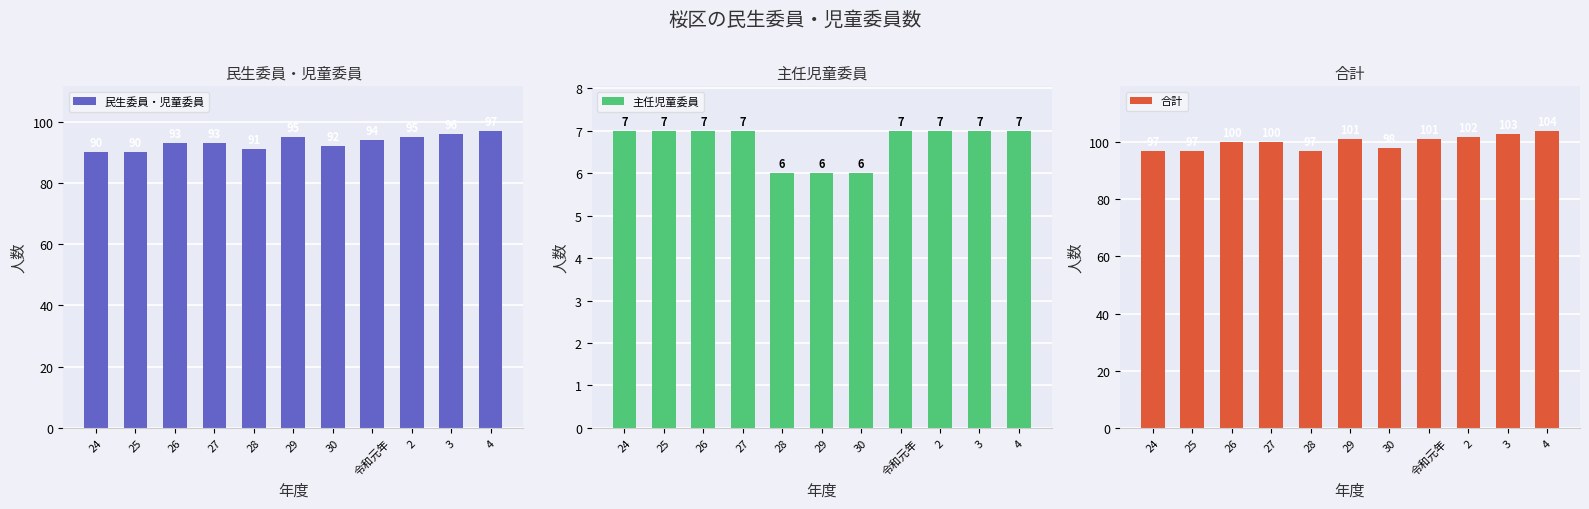

At which category is the sum across all series the highest?

4